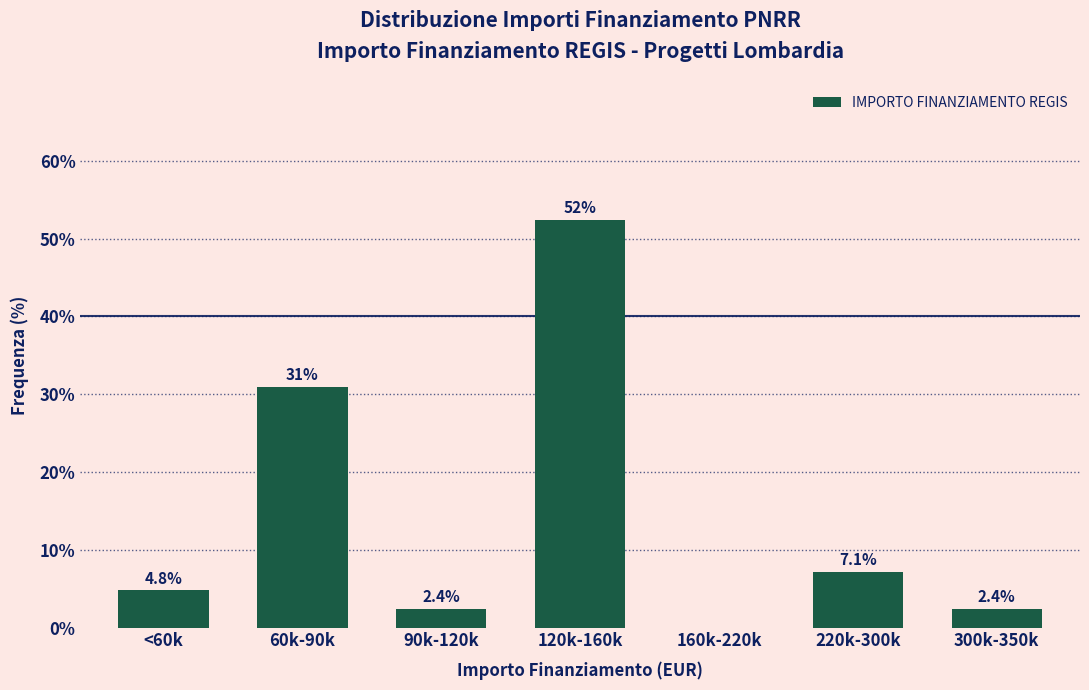

Reading left to right, what are all the values shown in this chart?

<60k=4.8	60k-90k=31.0	90k-120k=2.4	120k-160k=52.4	160k-220k=0.0	220k-300k=7.1	300k-350k=2.4